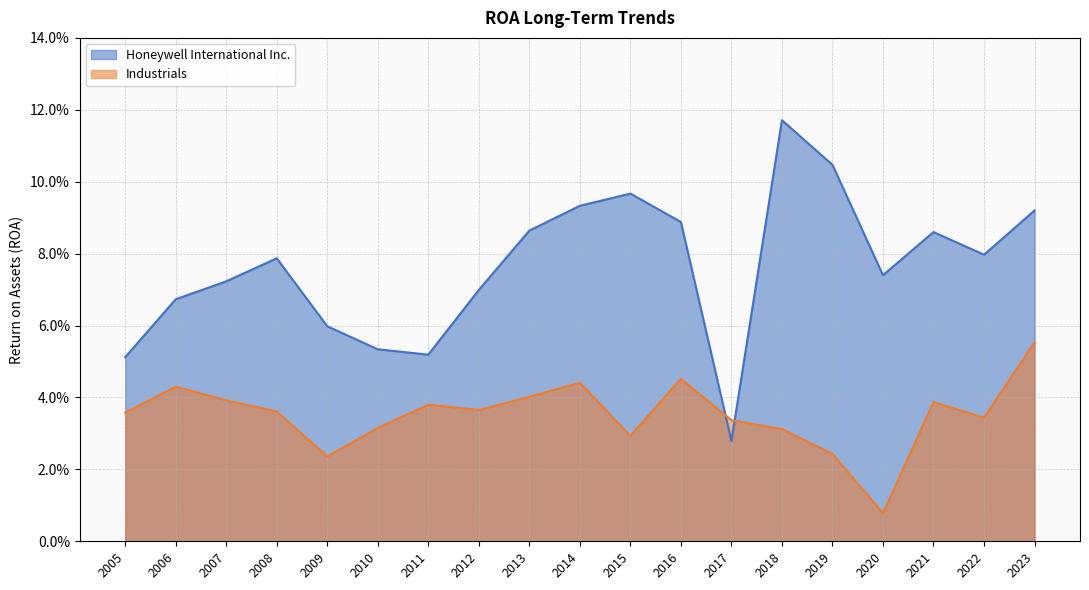

List the series in order of their peak value, highest first.

Honeywell International Inc., Industrials